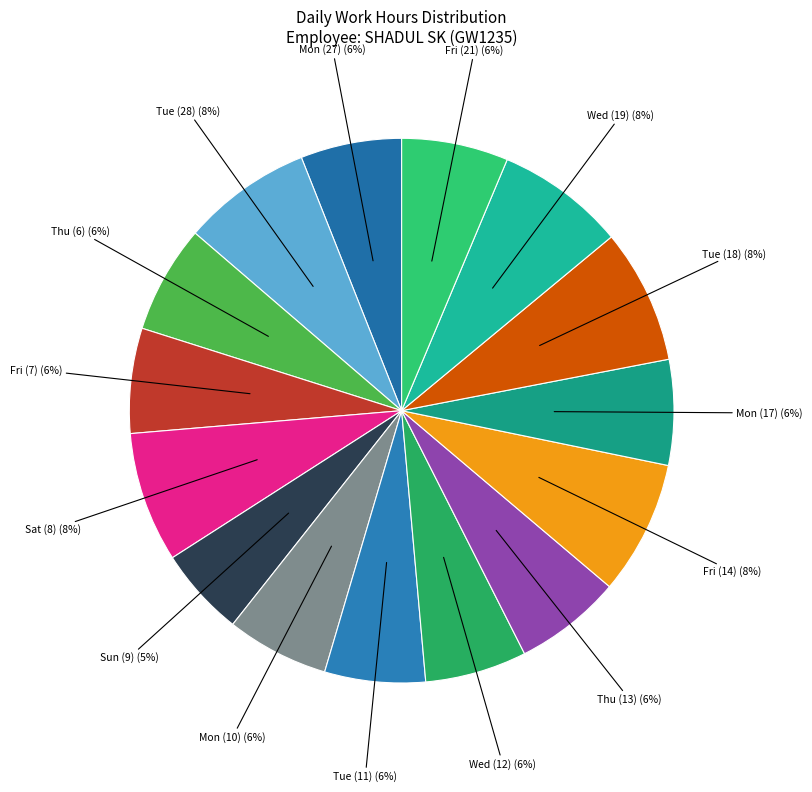

The Tue (11) slice represents 6% of the pie. True or false?

True